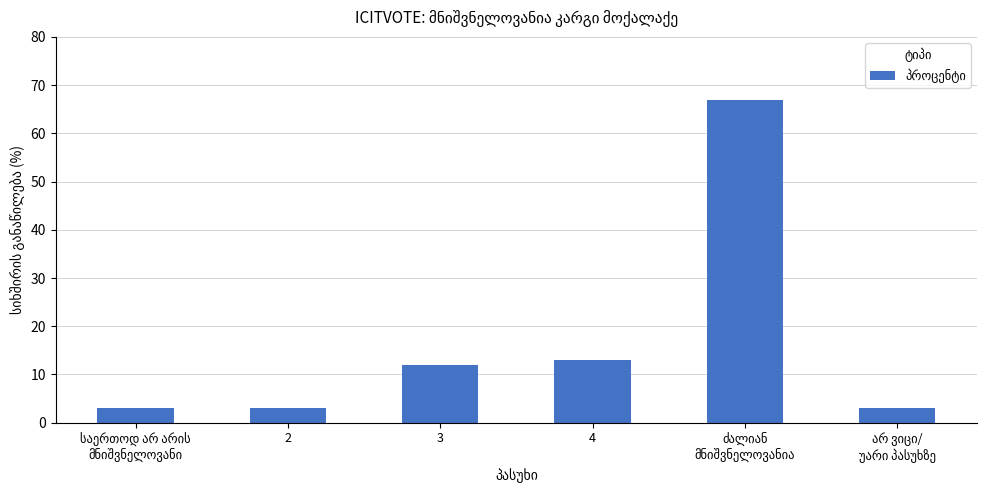

Reading right to left, transcribe all the data shown in this chart.

3	67	13	12	3	3